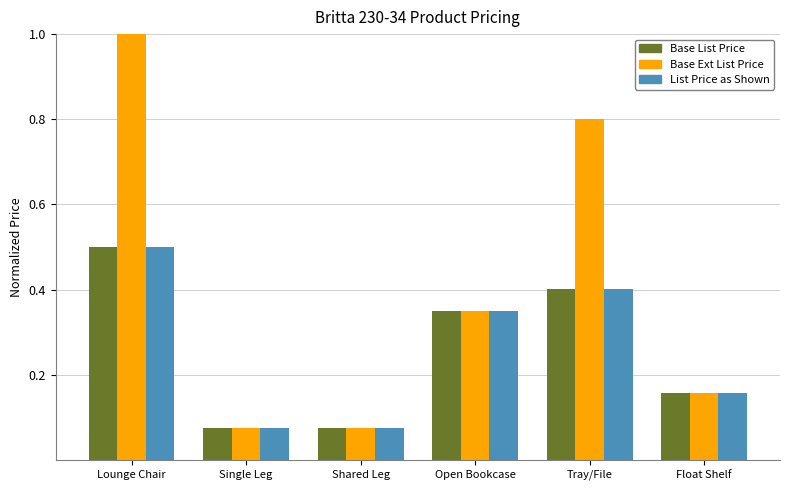

Between Shared Leg and Tray/File, which series saw the biggest shift?

Base Ext List Price